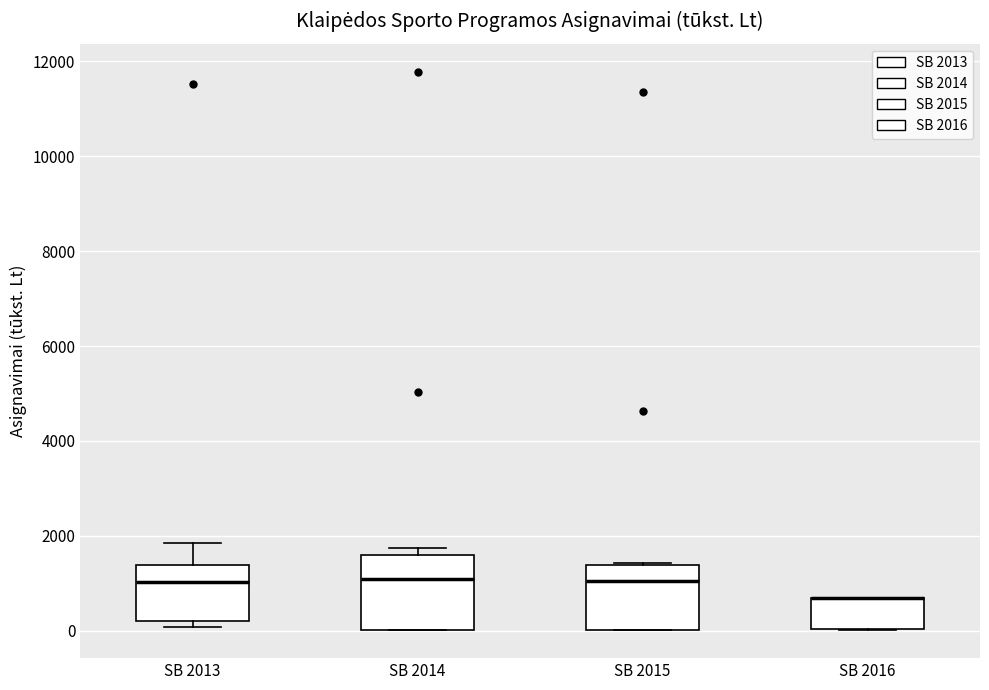

Where is the lower edge of the box for SB 2015 on the y-axis? The values are not printed on the chart, so give them approximately, as read against the axis.

0